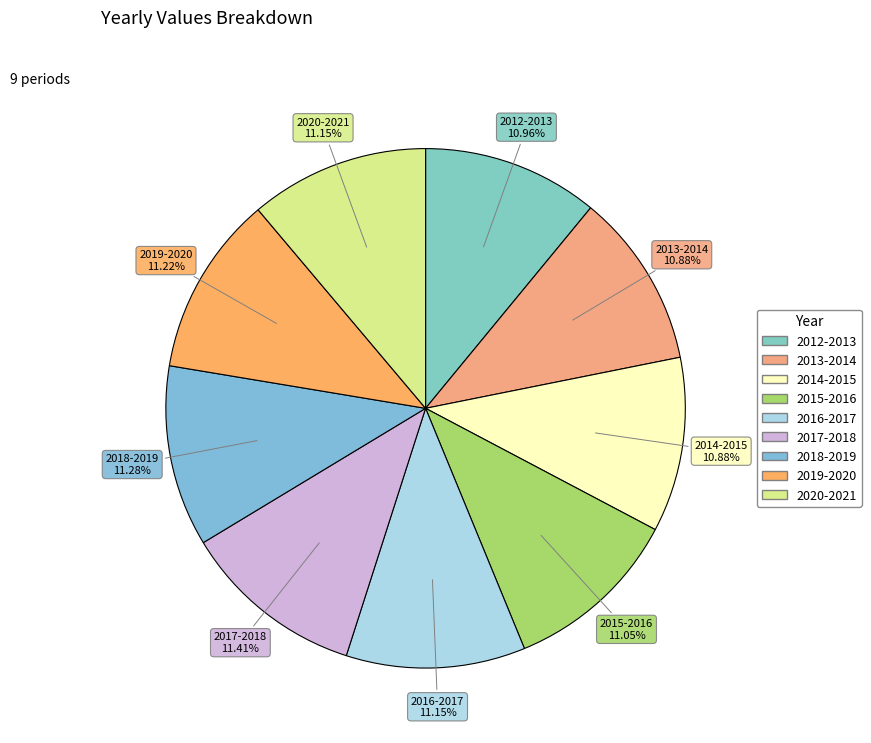

True or false: 2019-2020 accounts for 11% of the total.

True